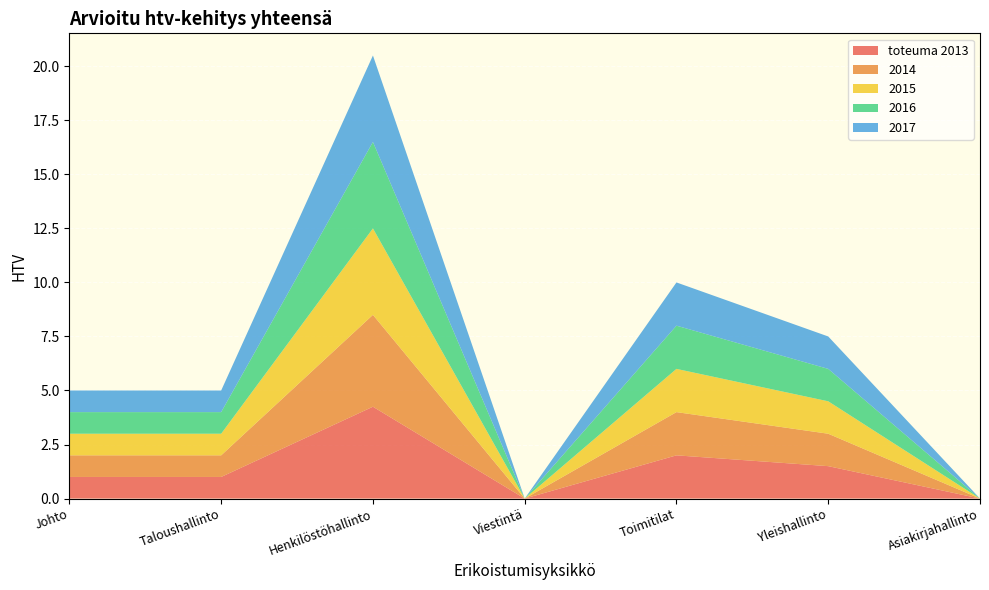

Reading right to left, extract all data points from this chart.

toteuma 2013: 0.0	1.5	2.0	0.0	4.2	1.0	1.0
2014: 0.0	1.5	2.0	0.0	4.2	1.0	1.0
2015: 0.0	1.5	2.0	0.0	4.0	1.0	1.0
2016: 0.0	1.5	2.0	0.0	4.0	1.0	1.0
2017: 0.0	1.5	2.0	0.0	4.0	1.0	1.0